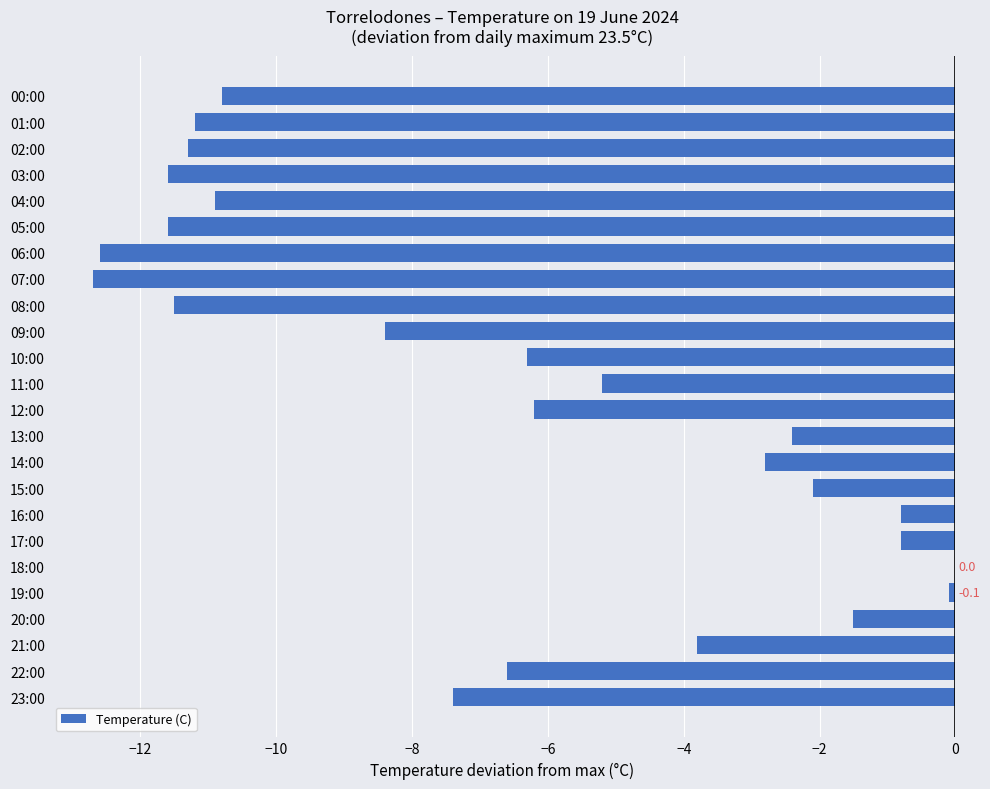

What value does the data have at 07:00?

-12.7